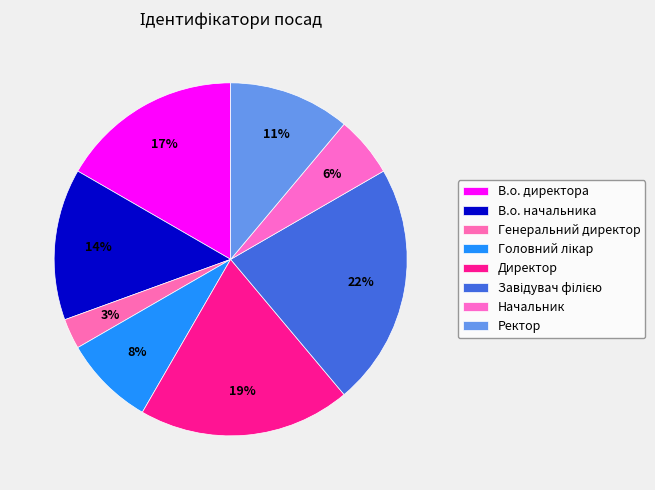

Does any single category account for the majority?

No